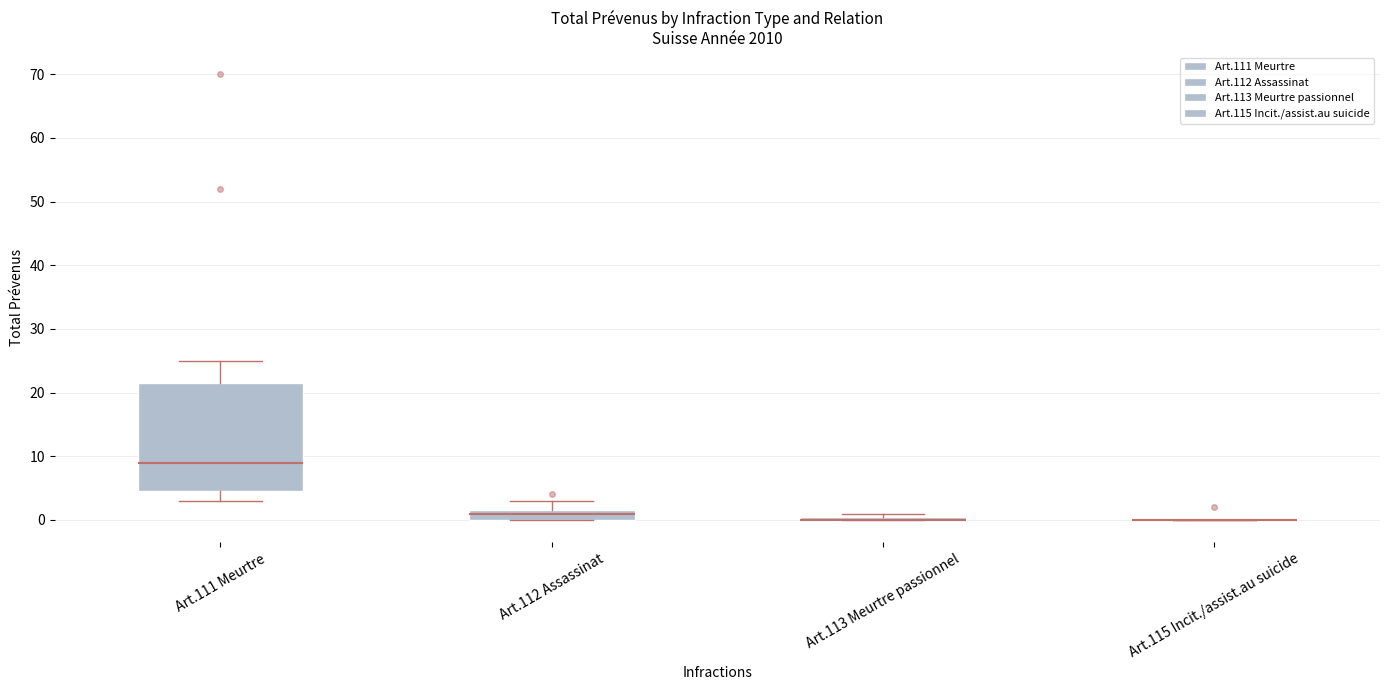

Where is the upper edge of the box for Art.113 Meurtre passionnel on the y-axis? The values are not printed on the chart, so give them approximately, as read against the axis.

1